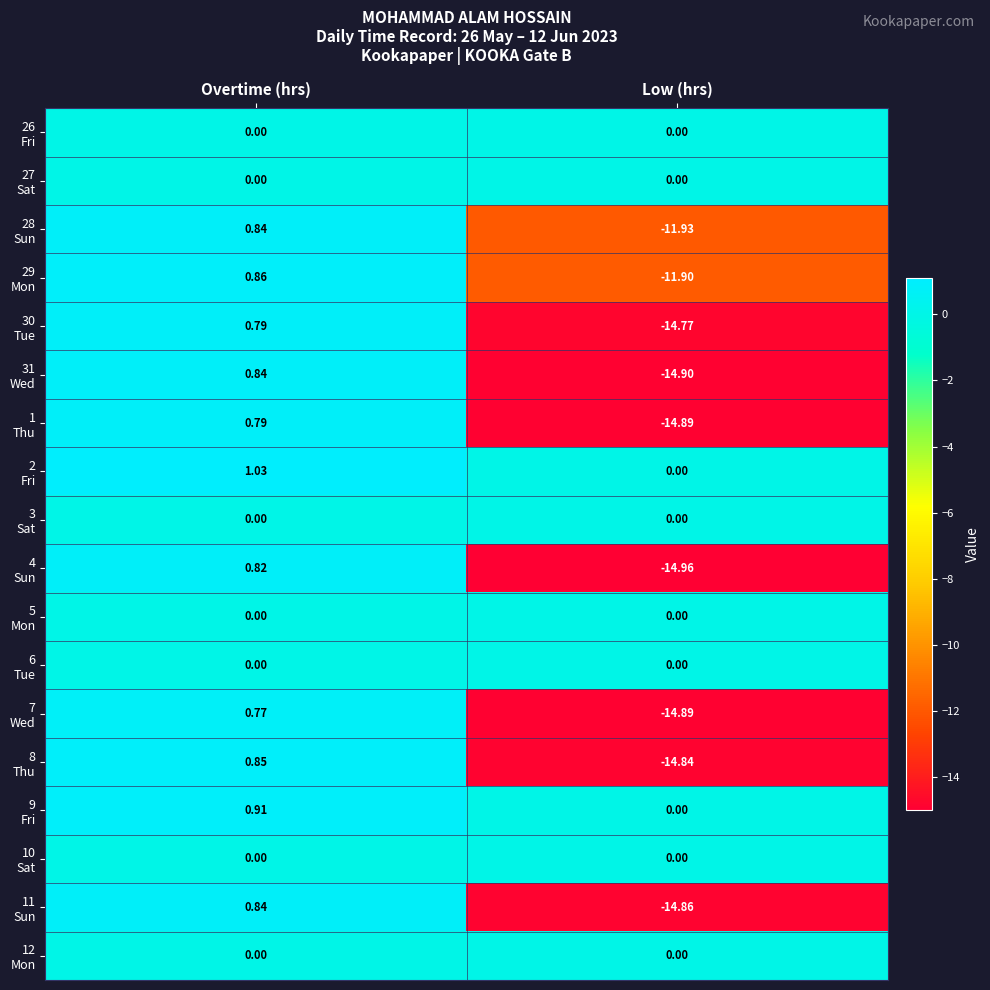

At which category is the sum across all series the highest?

Overtime (hrs)